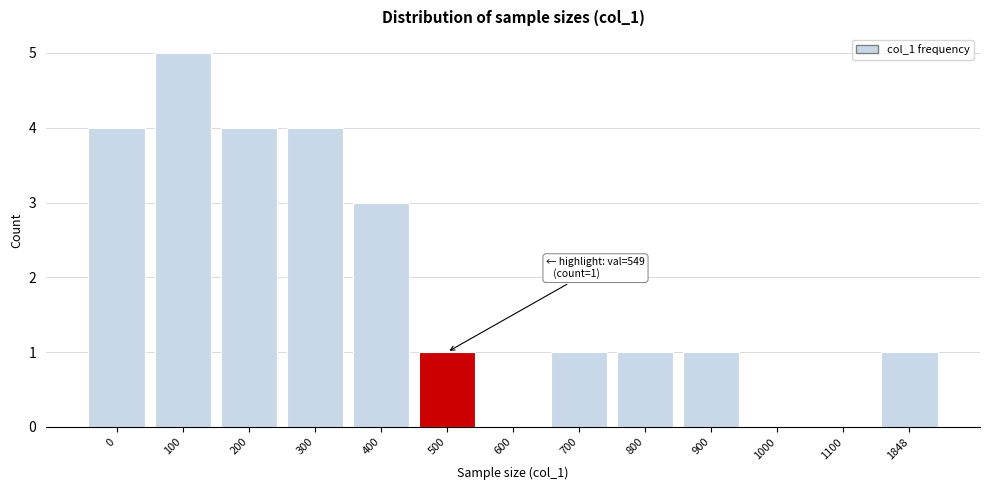

Reading right to left, list all the values displayed in this chart.

1848=1	1100=0	1000=0	900=1	800=1	700=1	600=0	500=1	400=3	300=4	200=4	100=5	0=4